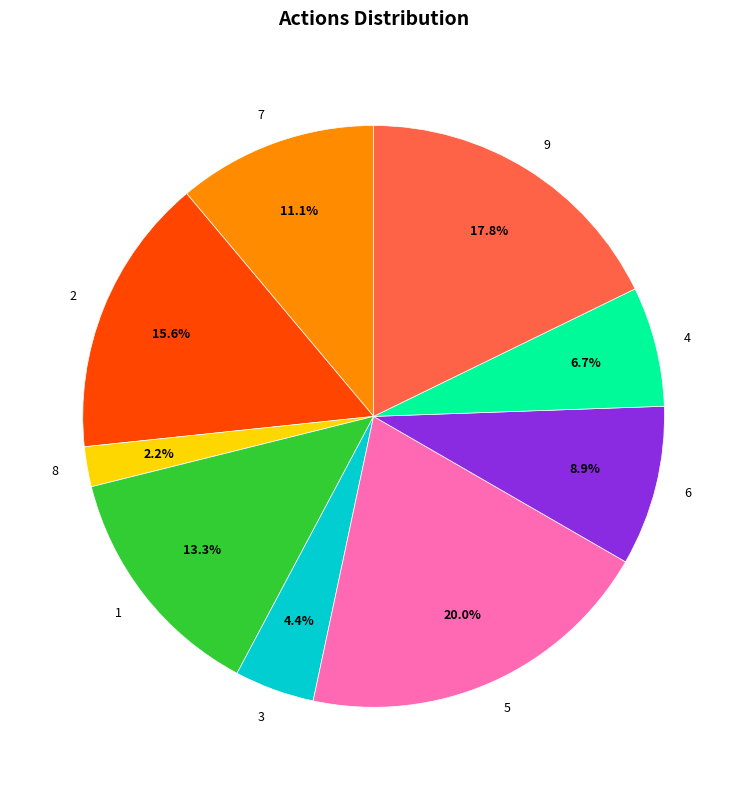

To the nearest percent, what is the difference between the largest and smallest slice percentages?

18%